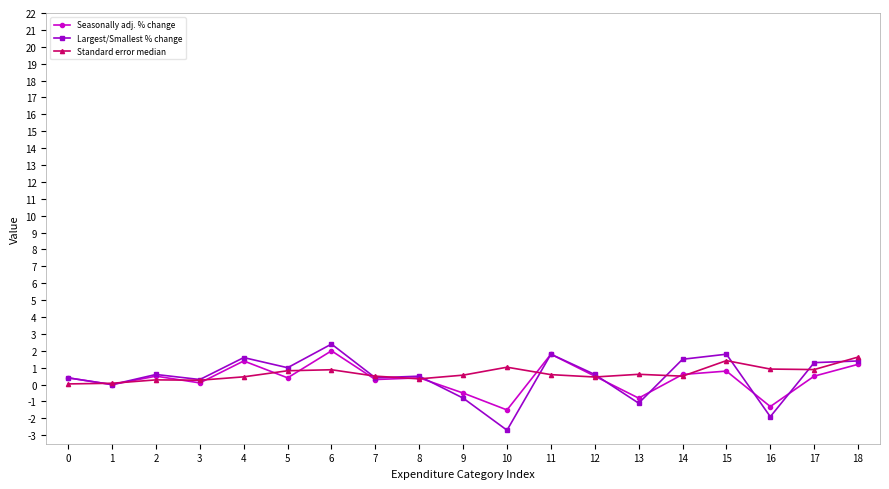

What is the value of the Standard error median point at the 9th from the left?

0.3